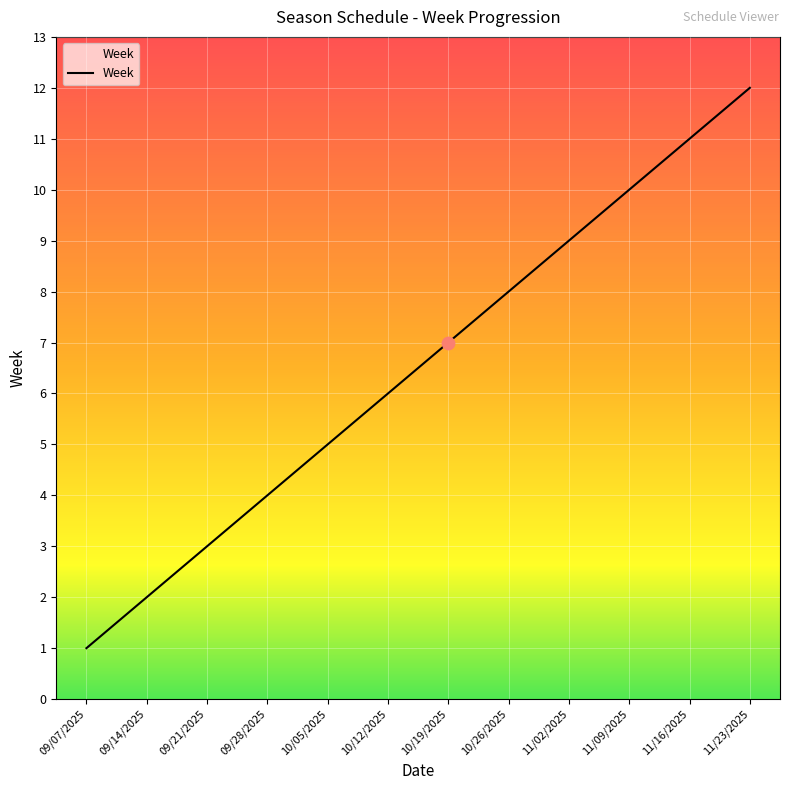

What is the change in value from 10/19/2025 to 11/16/2025?

+4